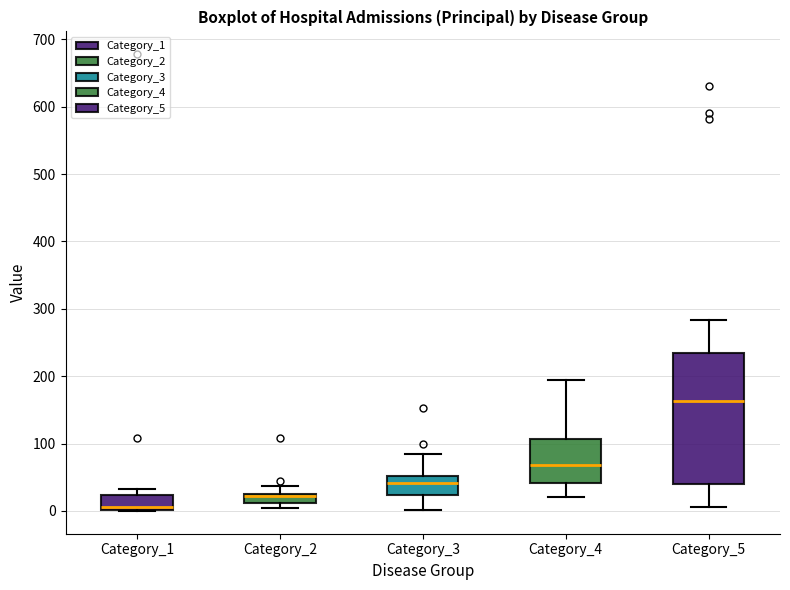

Which box is the tallest, from its lower edge to its upper edge?

Category_5